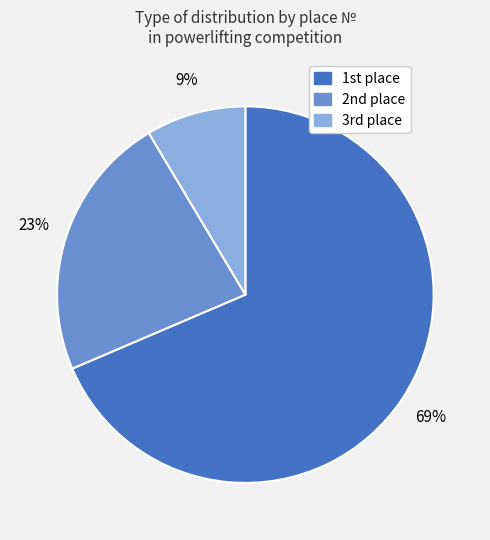

Is there any slice that represents more than half of the pie?

Yes